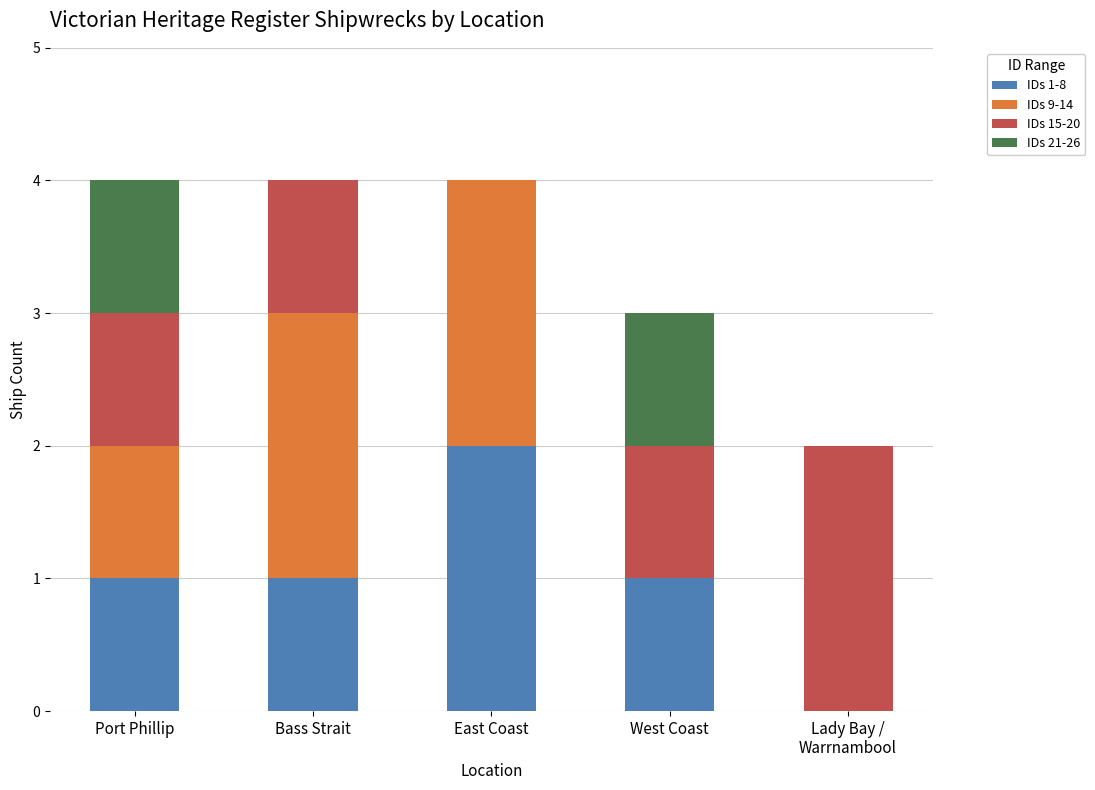

What is the total value across all series at Lady Bay /
Warrnambool?

2